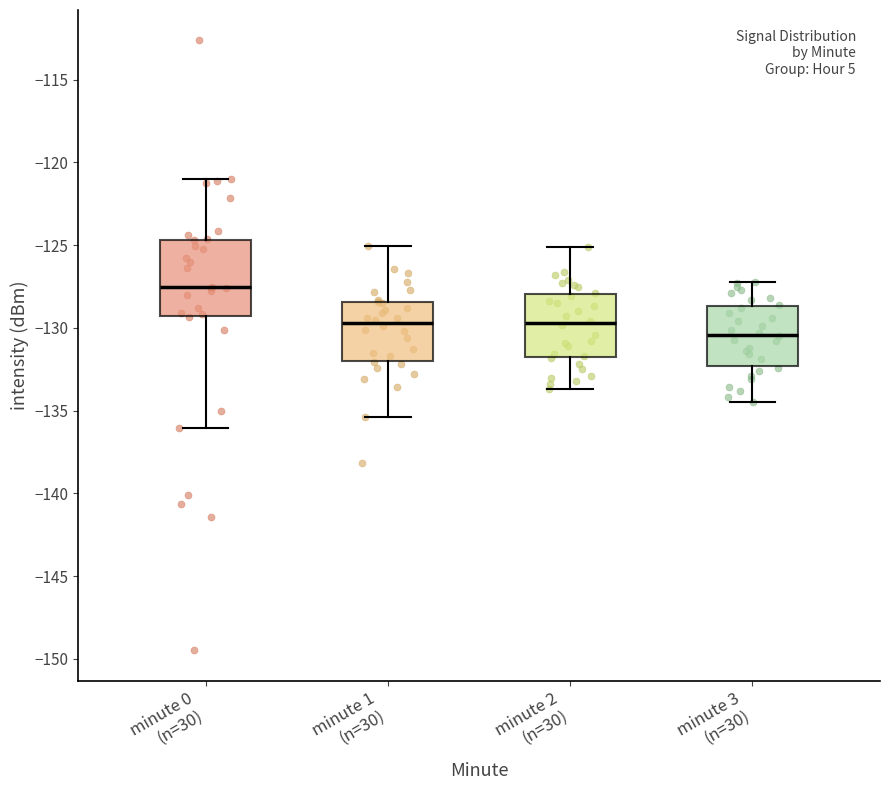

Which box has the highest median line?

minute 0 (n=30)